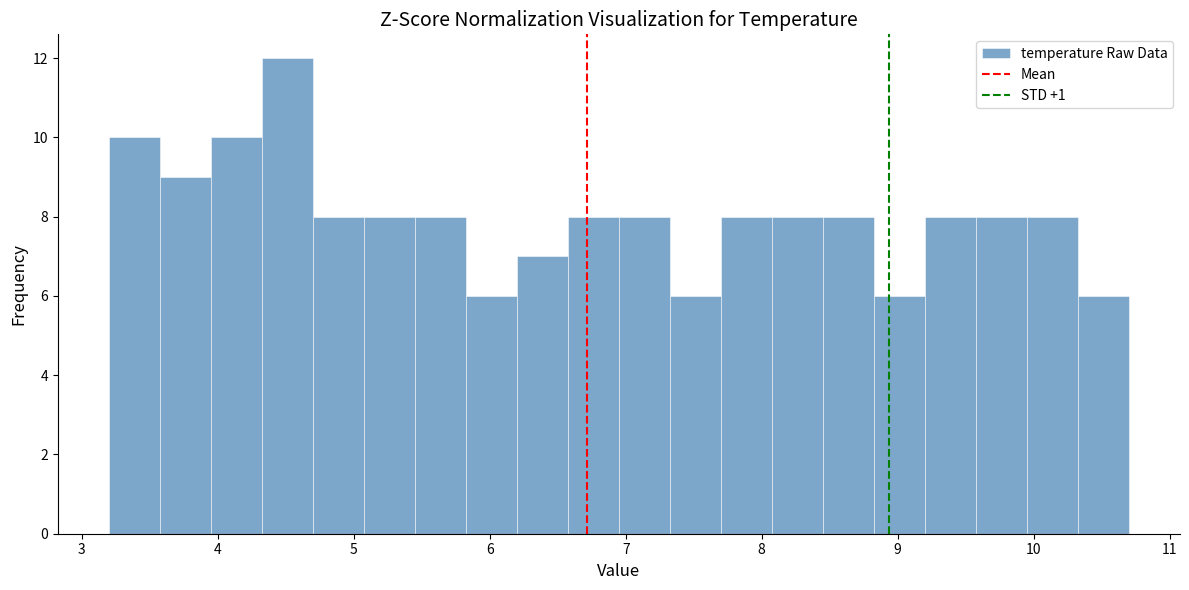

Around what value on the x-axis is the tallest bar? Give the approximate position of its centre, as read against the axis.

4.5